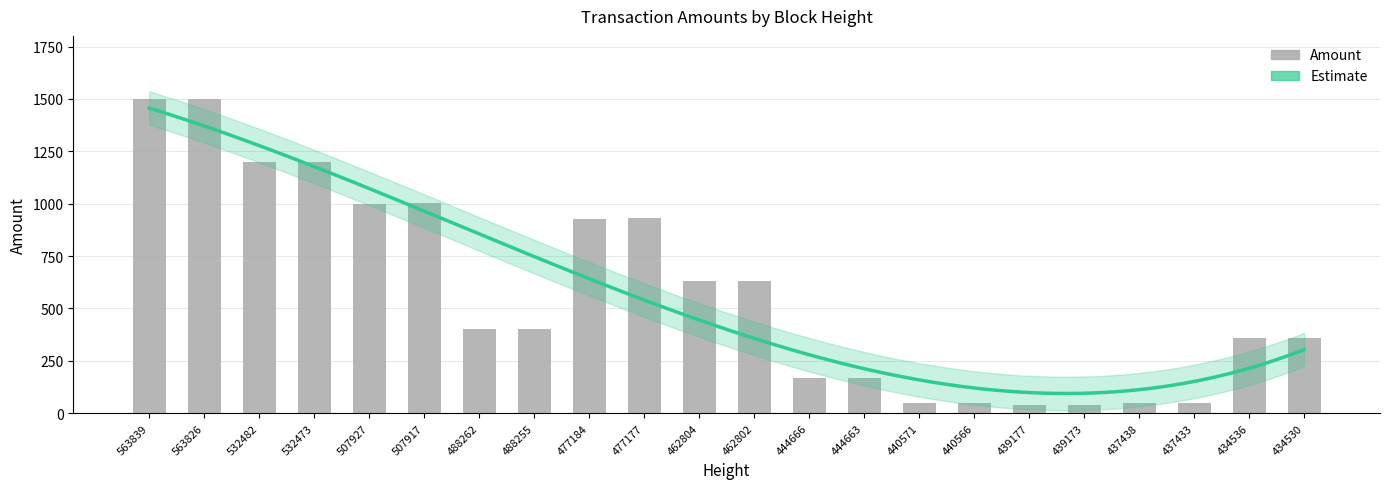

Reading left to right, list all the values displayed in this chart.

1500.0	1501.0	1199.0	1200.0	1000.0	1001.0	401.0	402.0	929.0	930.0	629.0	630.0	169.0	170.0	49.0	50.0	39.0	40.0	47.7	48.7	357.0	358.0